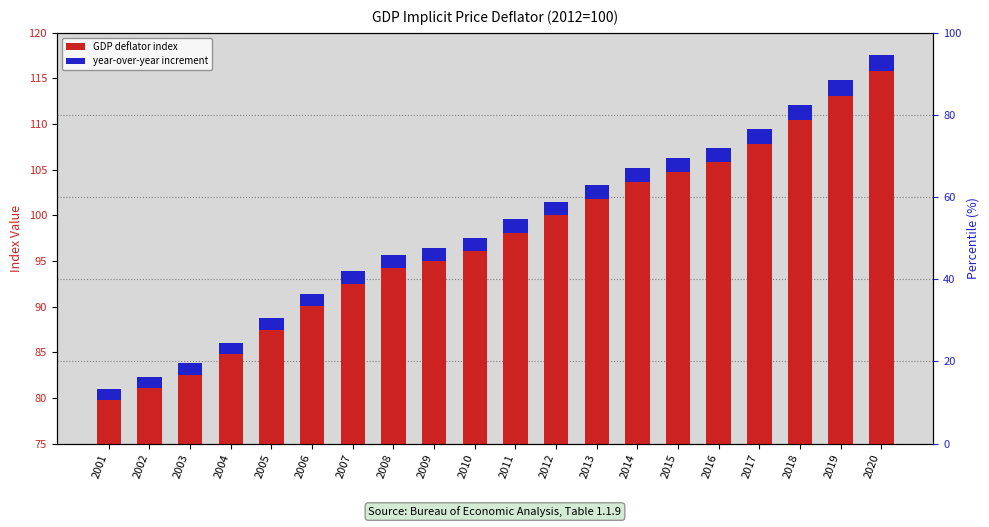

Which series has the widest spread of values?

GDP deflator index